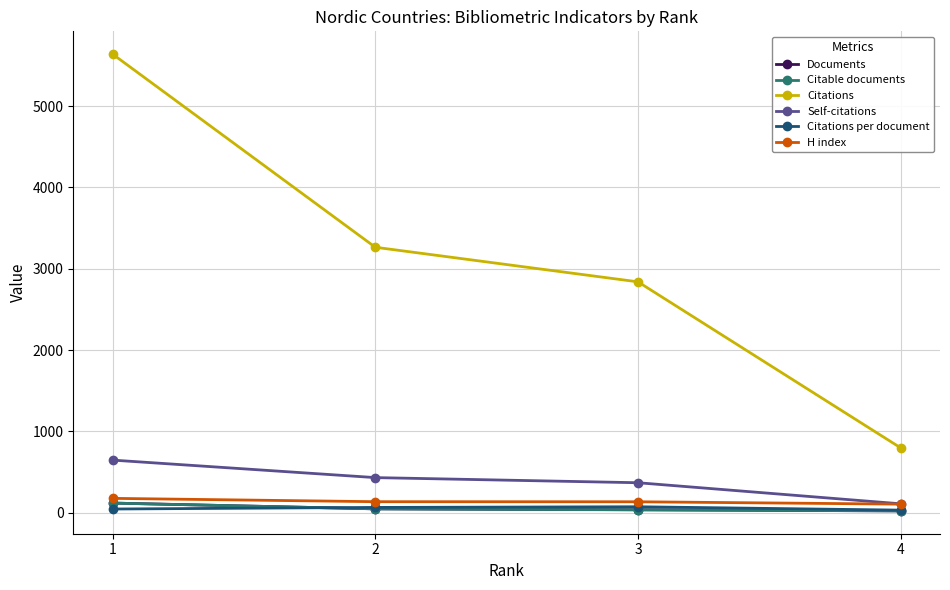

At how many categories does at least one series exceed 2229?

3